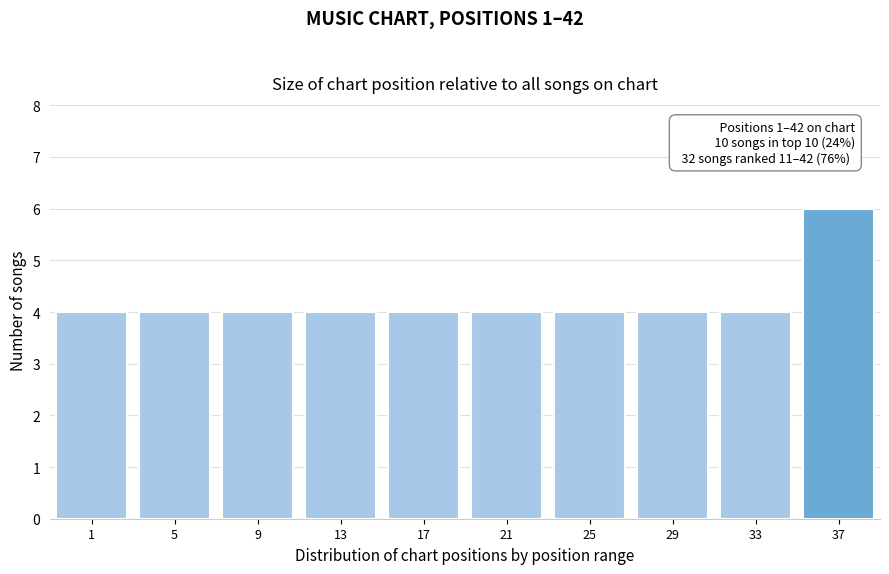

Reading right to left, extract all data points from this chart.

6	4	4	4	4	4	4	4	4	4